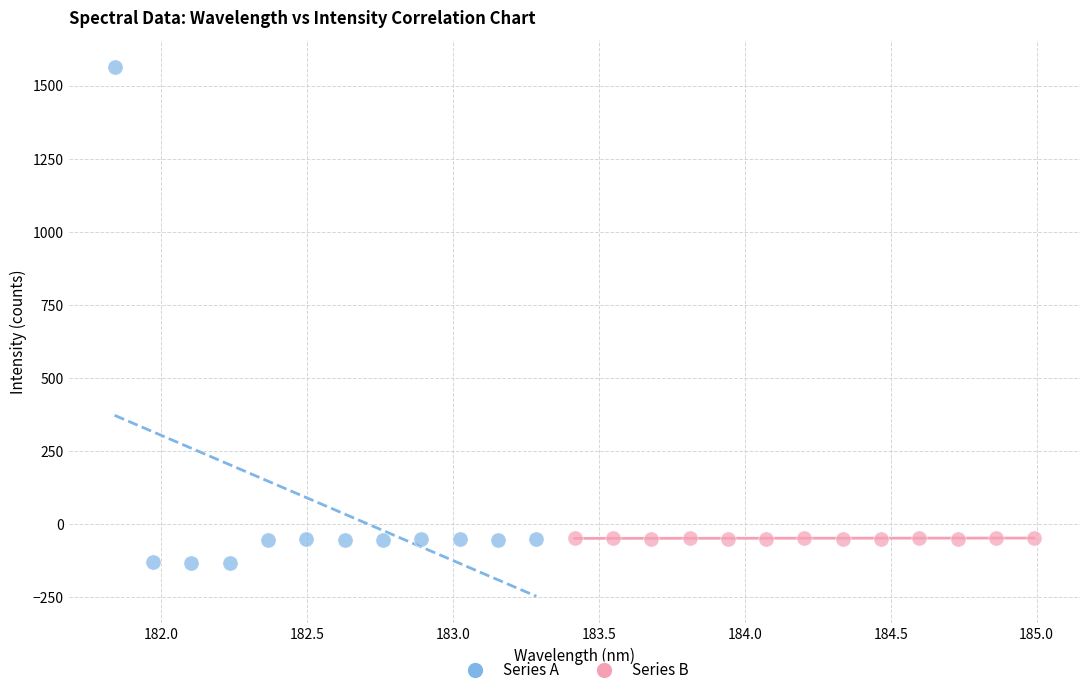

Which series contains the highest Y value?

Series A